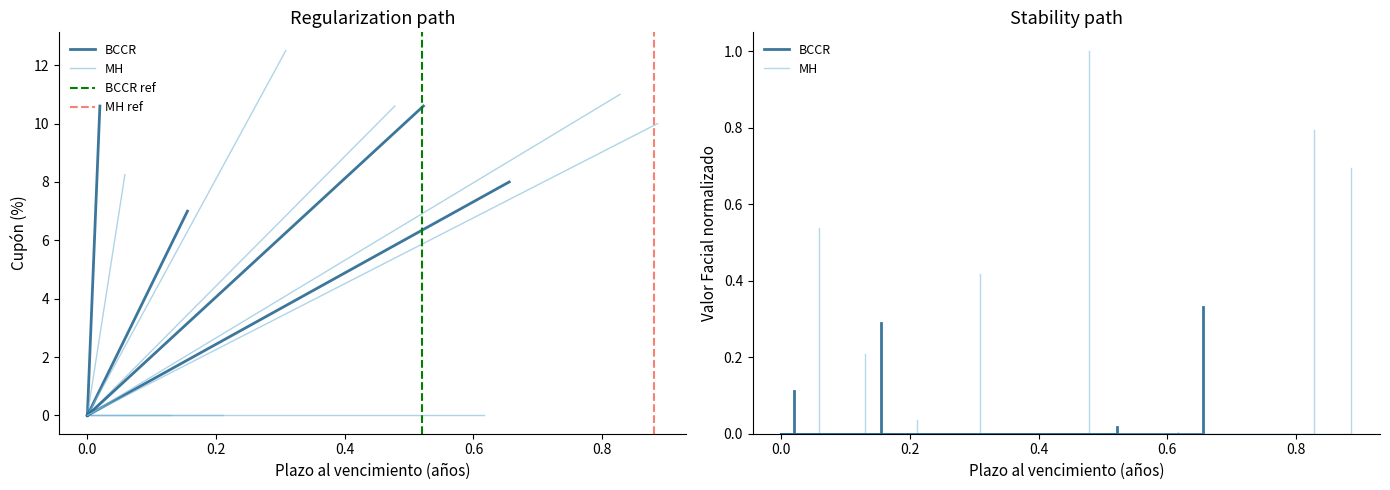

Count the number of categories in the chart.

2